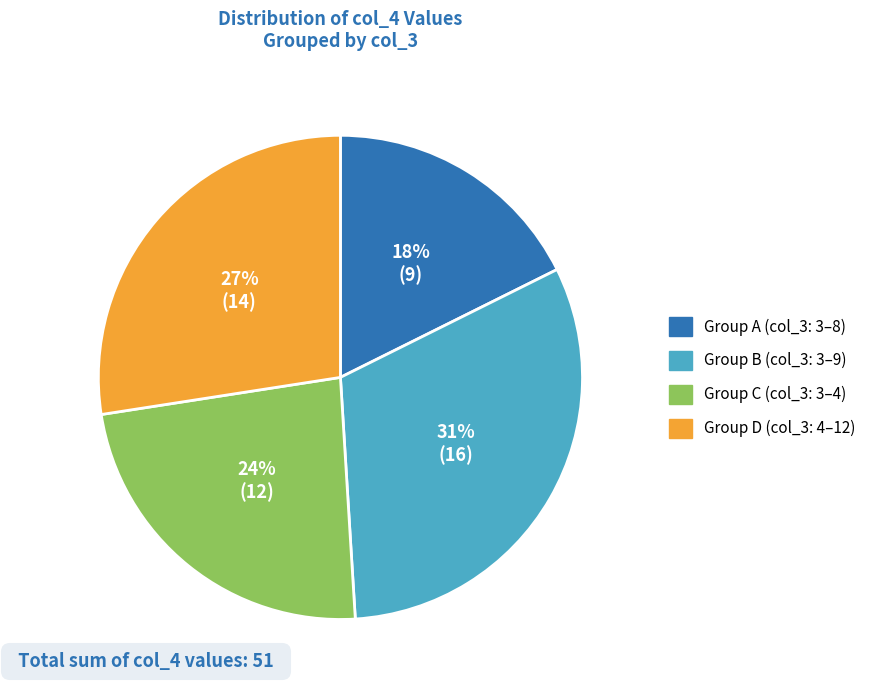

Count the number of slices in the pie.

4